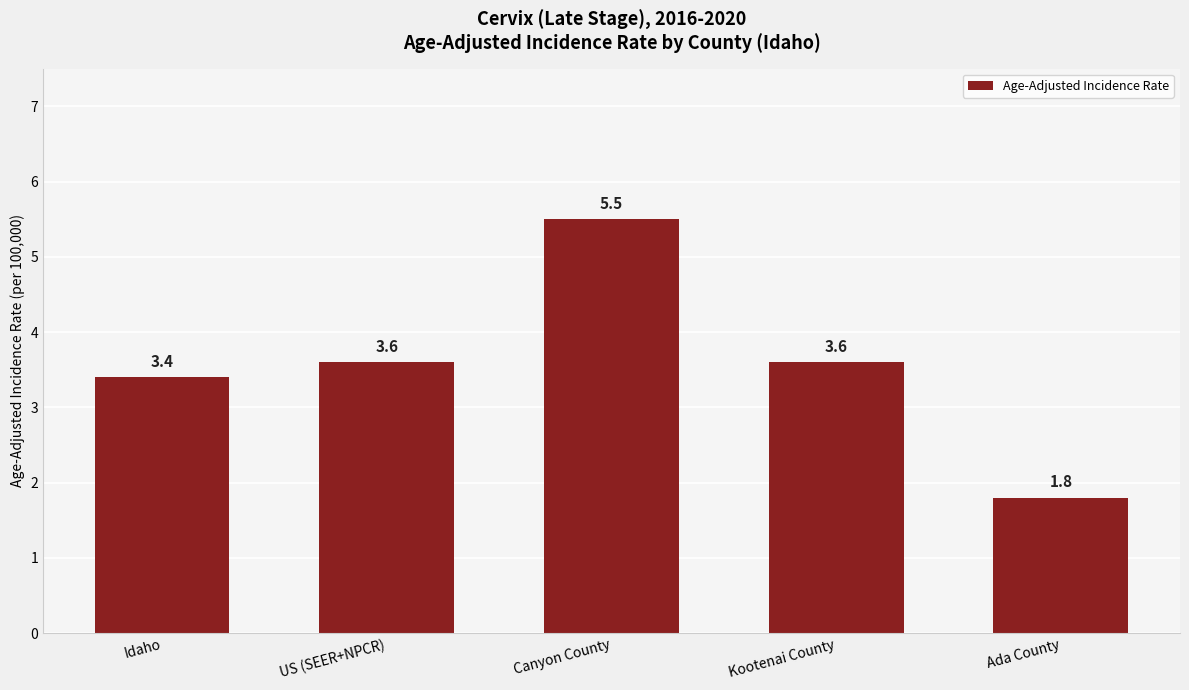

At which label does the data first exceed 3?

Idaho